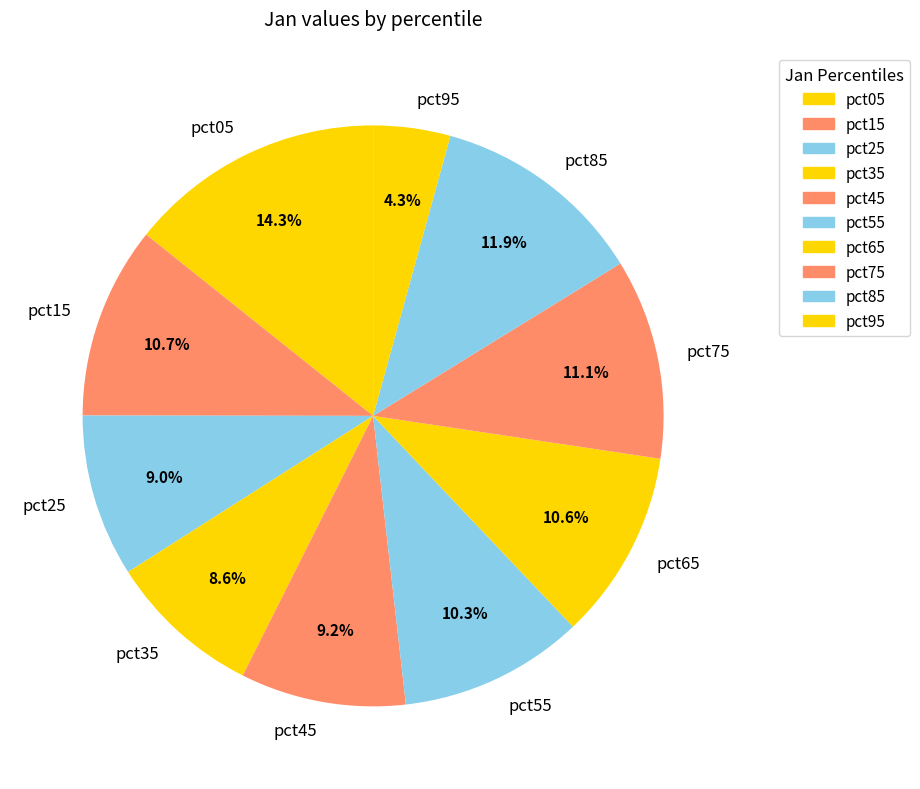

What is the total percentage of pct85 and pct45?

21.1%